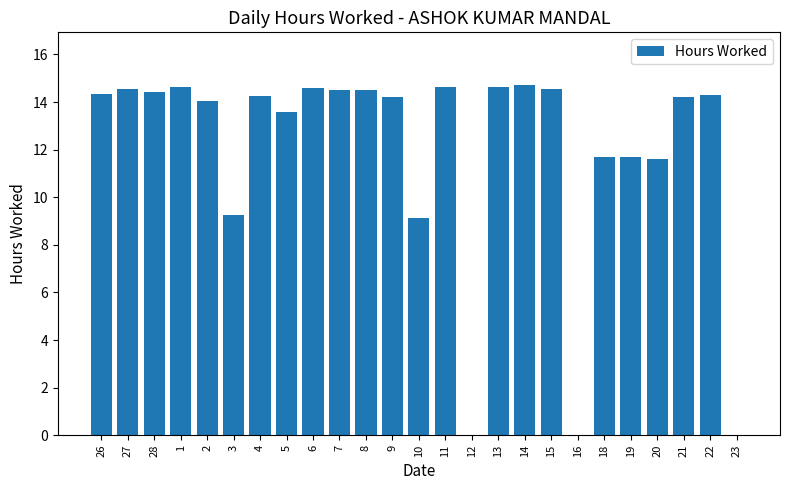

What value does the data have at 11?

14.6